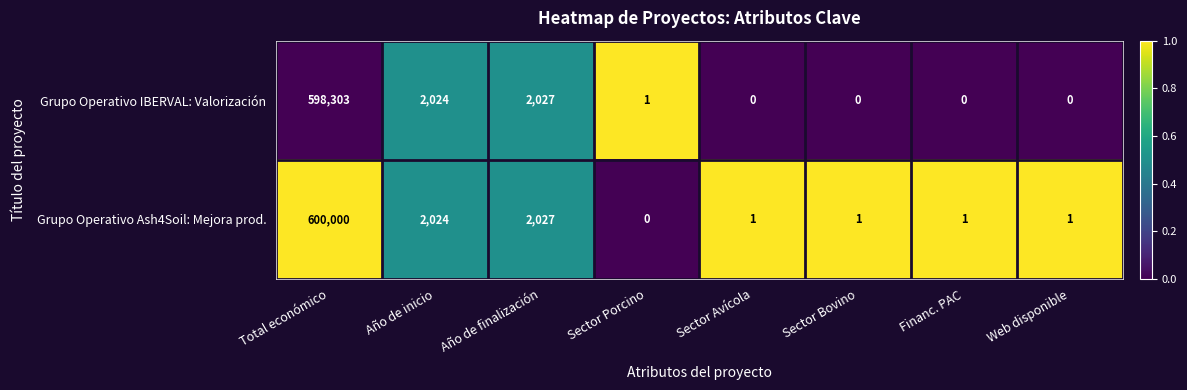

What is the sum of all Grupo Operativo Ash4Soil: Mejora prod. values?

604055